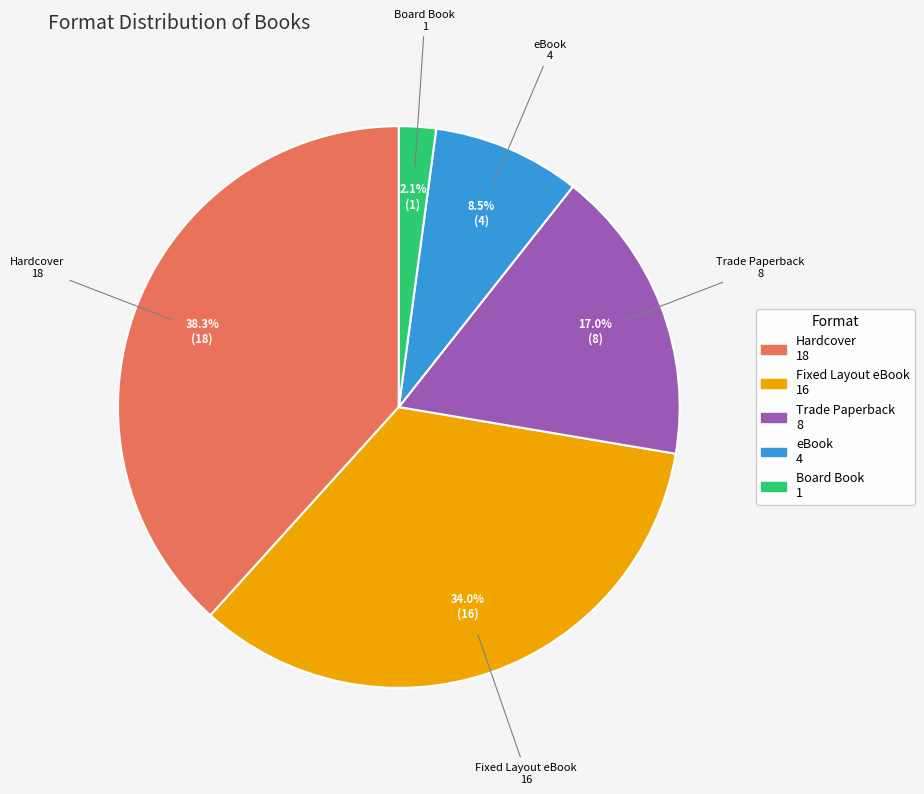

What percentage do Fixed Layout eBook and Trade Paperback together represent?

51.1%